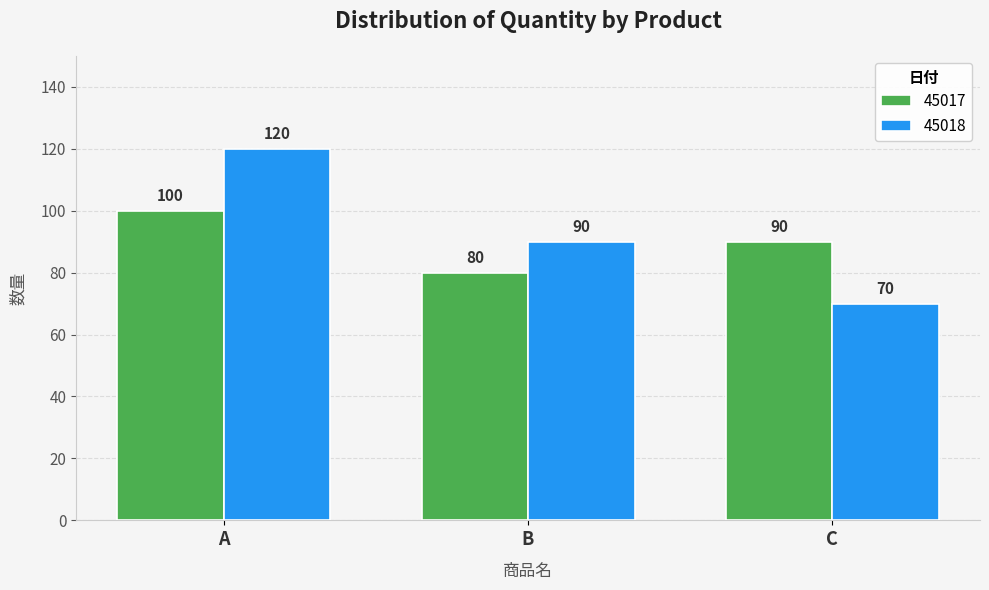

How many bars are there in each group?

2